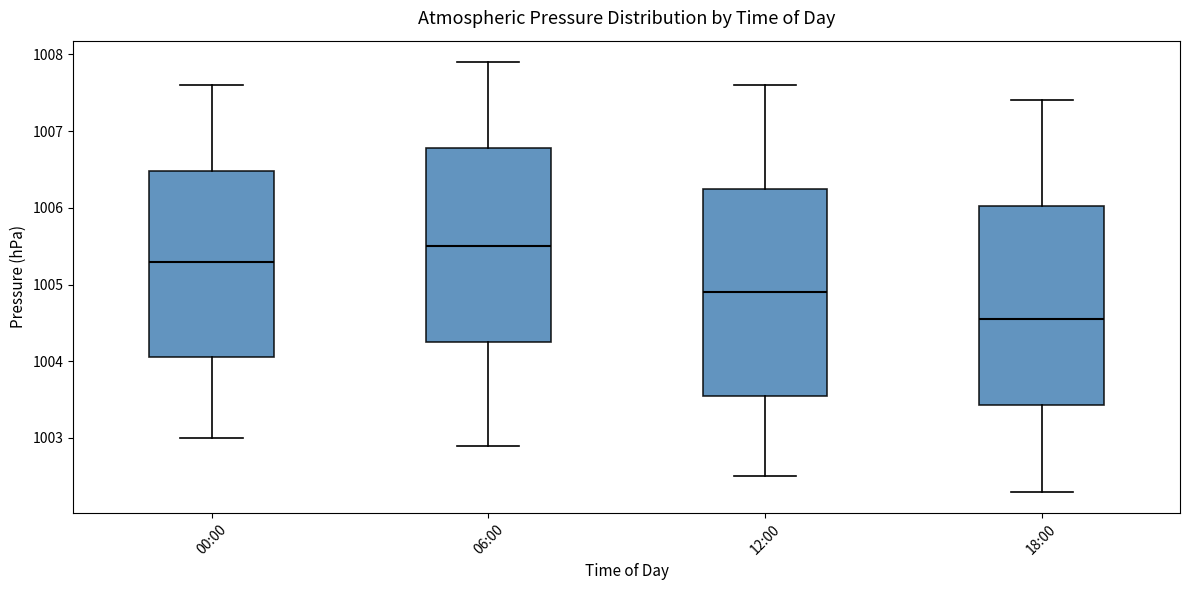

Which box's median line is the lowest?

18:00